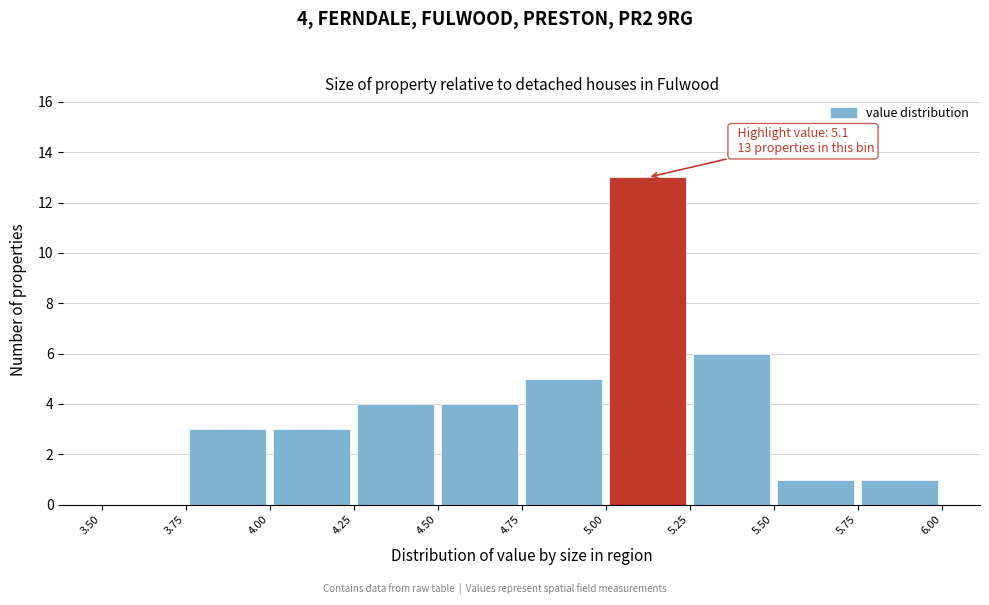

Over which range of the x-axis is the bar tallest?

5.00 to 5.25